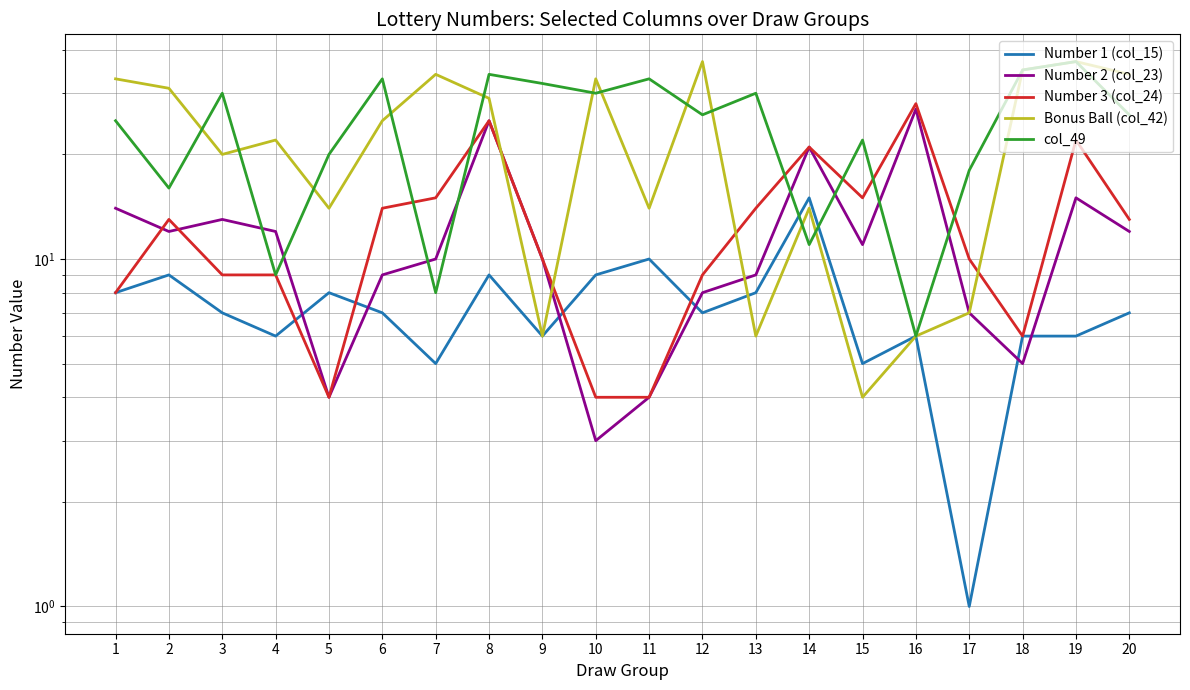

Count the number of categories in the chart.

20